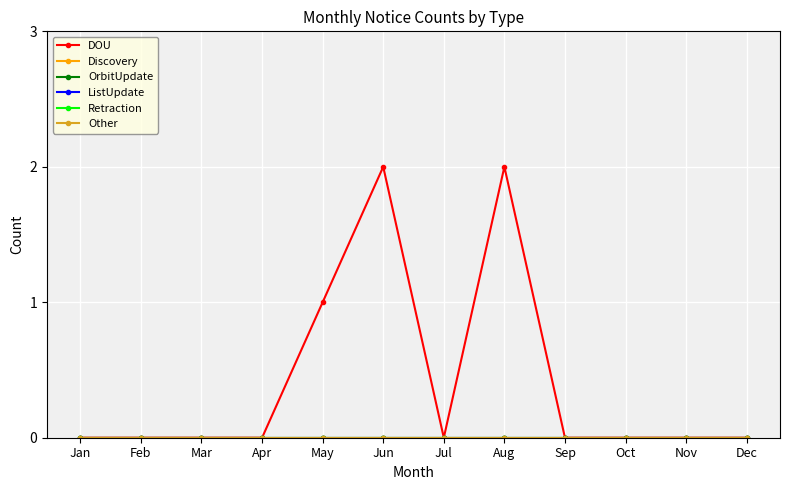

Does the chart have visible grid lines?

Yes